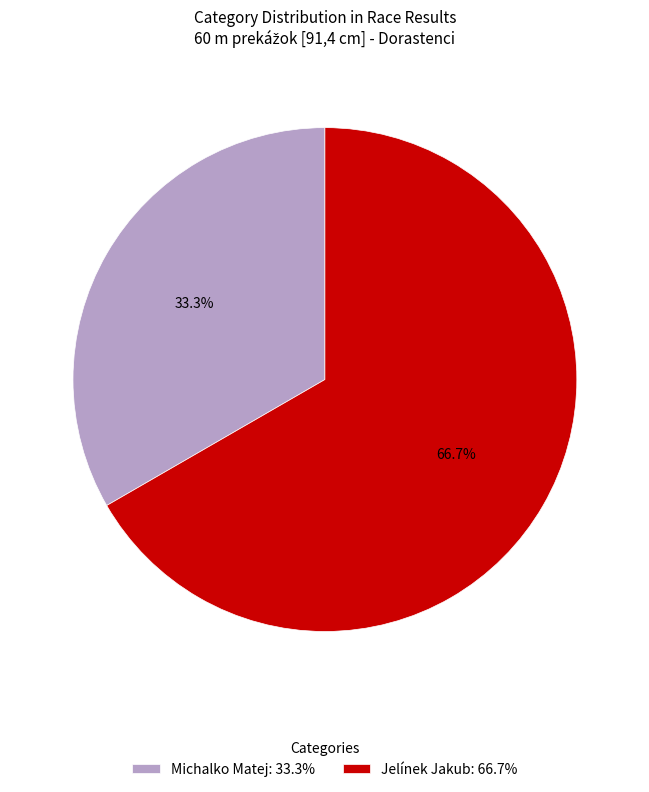

To the nearest percent, what is the difference between the largest and smallest slice percentages?

33%